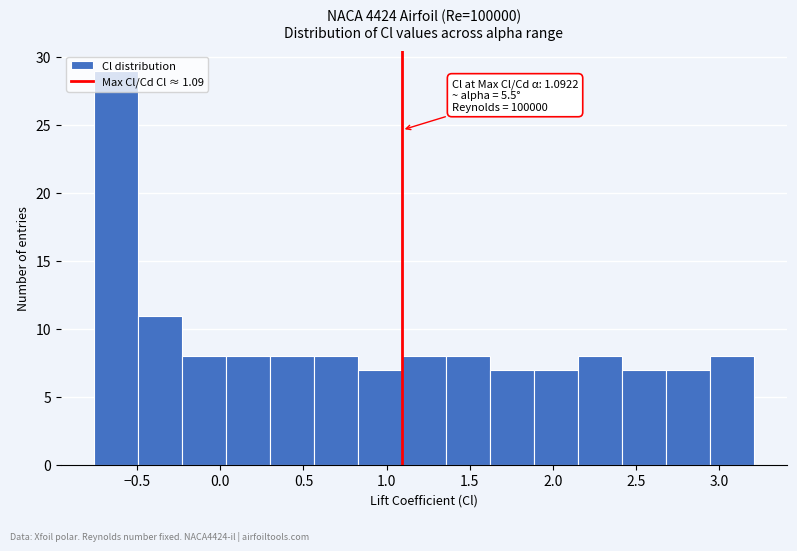

Which range on the x-axis has the tallest bar?

-0.75 to -0.50